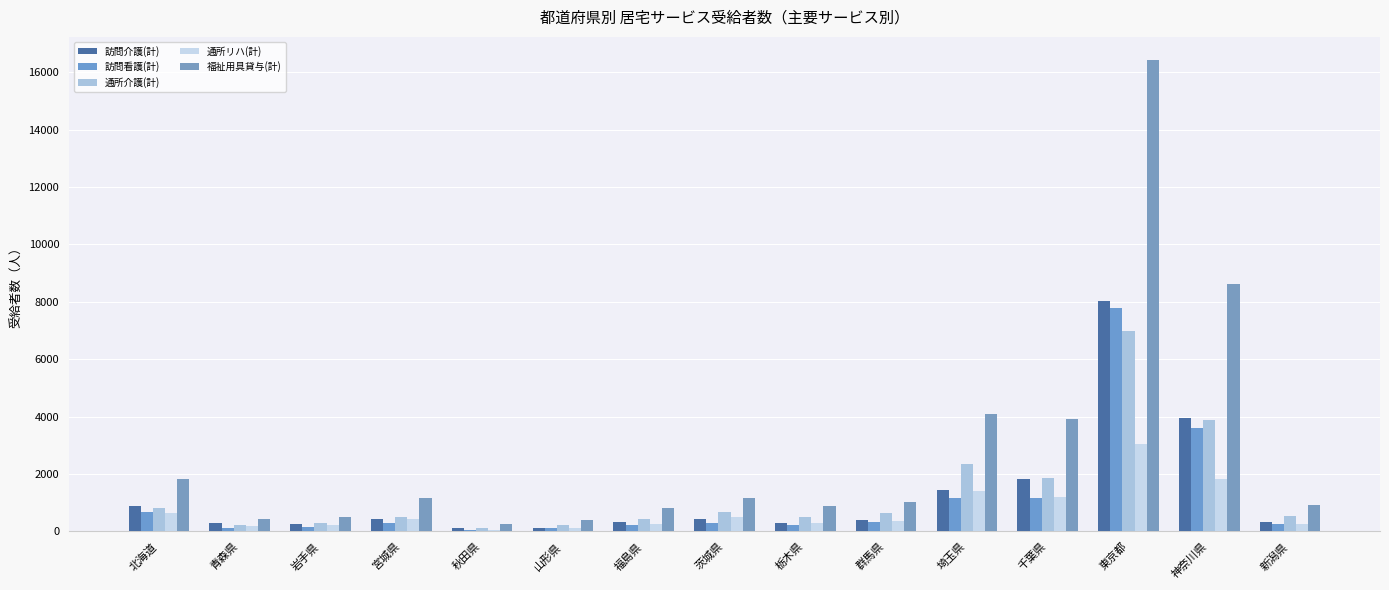

Between 秋田県 and 新潟県, which series saw the biggest shift?

福祉用具貸与(計)